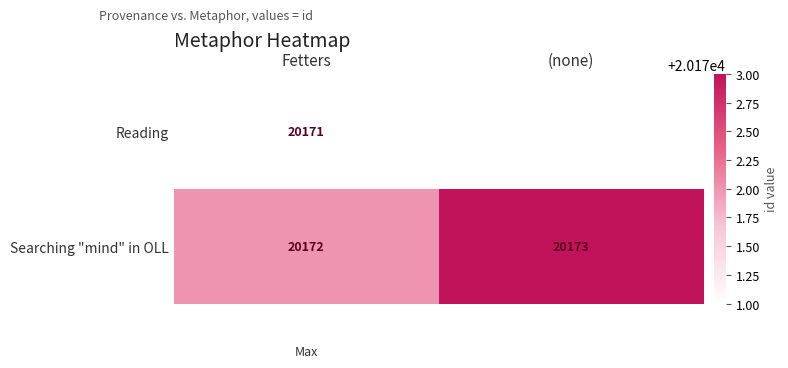

At which label is Searching "mind" in OLL closest to 20172?

Fetters